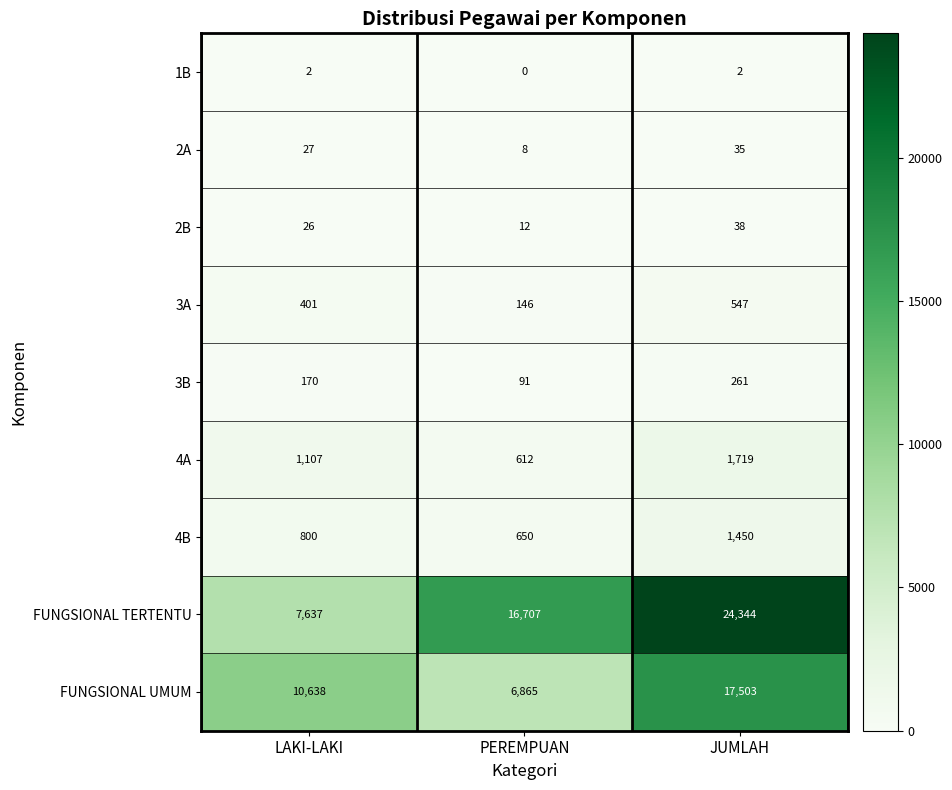

Which series has the largest total across all categories?

FUNGSIONAL TERTENTU